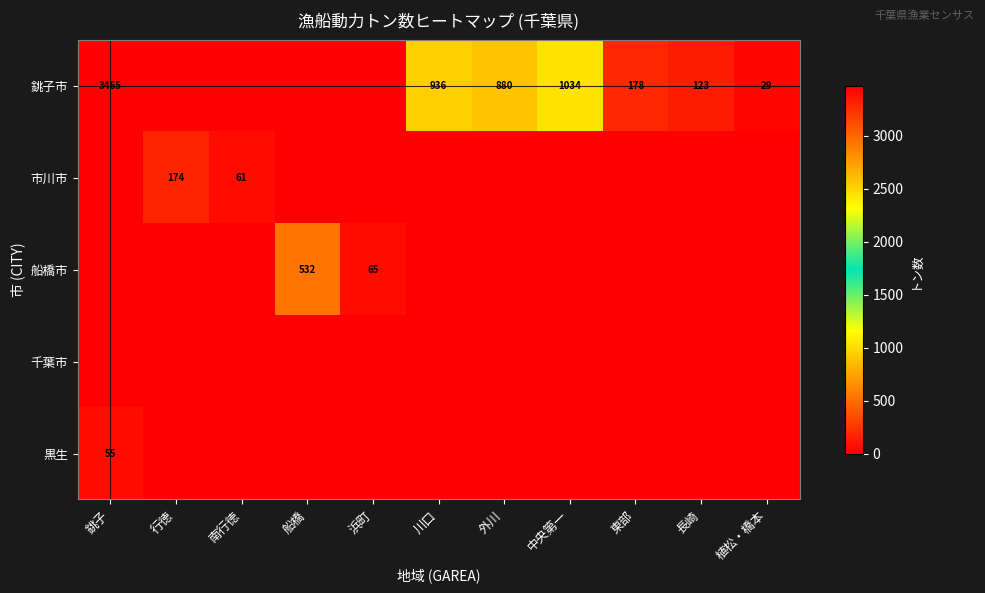

True or false: 銚子市 has a value of 1034 at 中央第一.

True